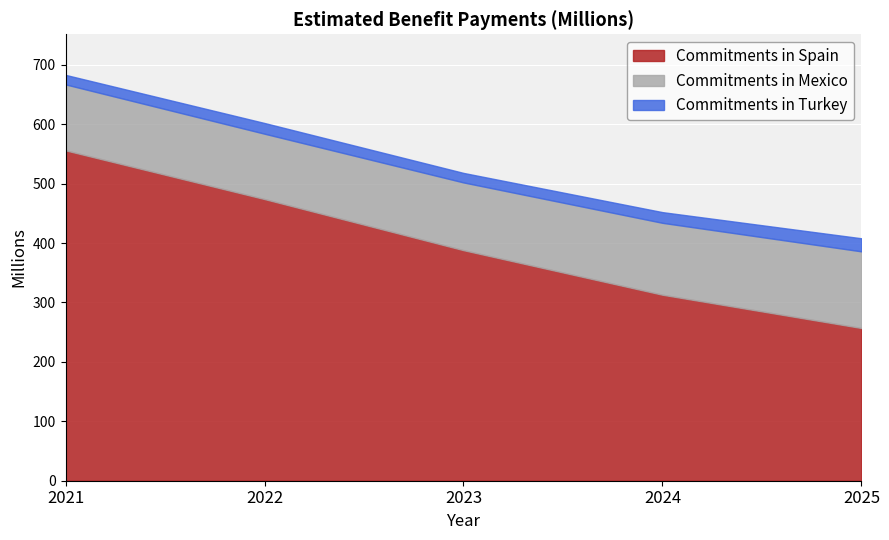

What is the sum of all Commitments in Spain values?

1988